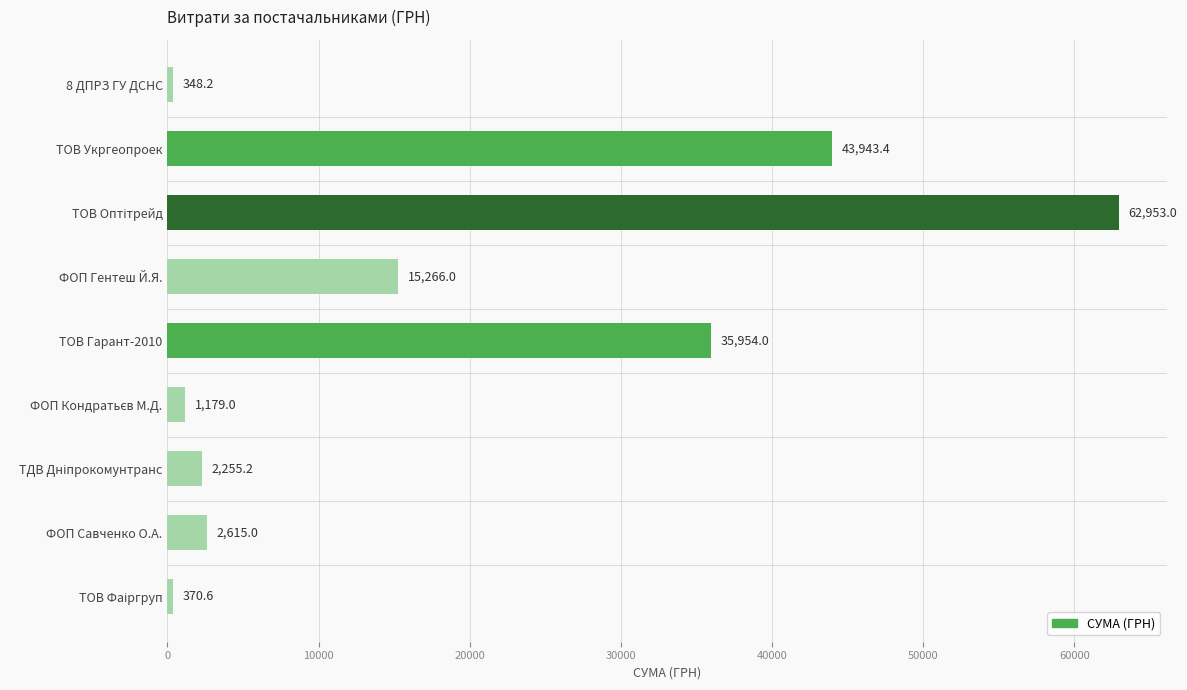

At which category does the chart reach its minimum across all series?

8 ДПРЗ ГУ ДСНС